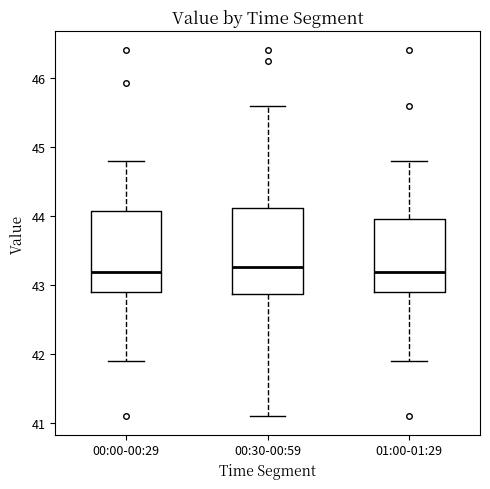

Where does the lower whisker of the box for 01:00-01:29 end on the y-axis? The values are not printed on the chart, so give them approximately, as read against the axis.

41.9